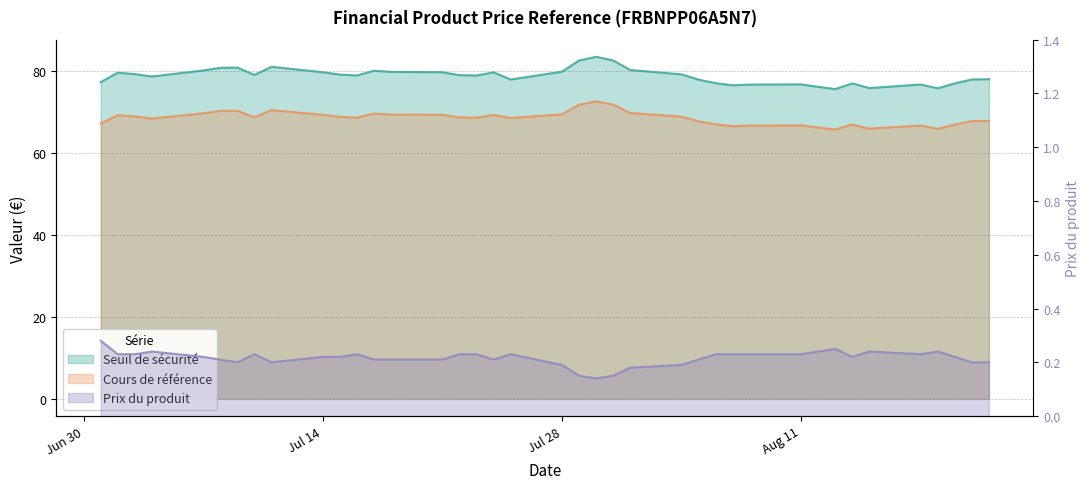

The col_4 series shows 103.7 at 17. True or false?

False